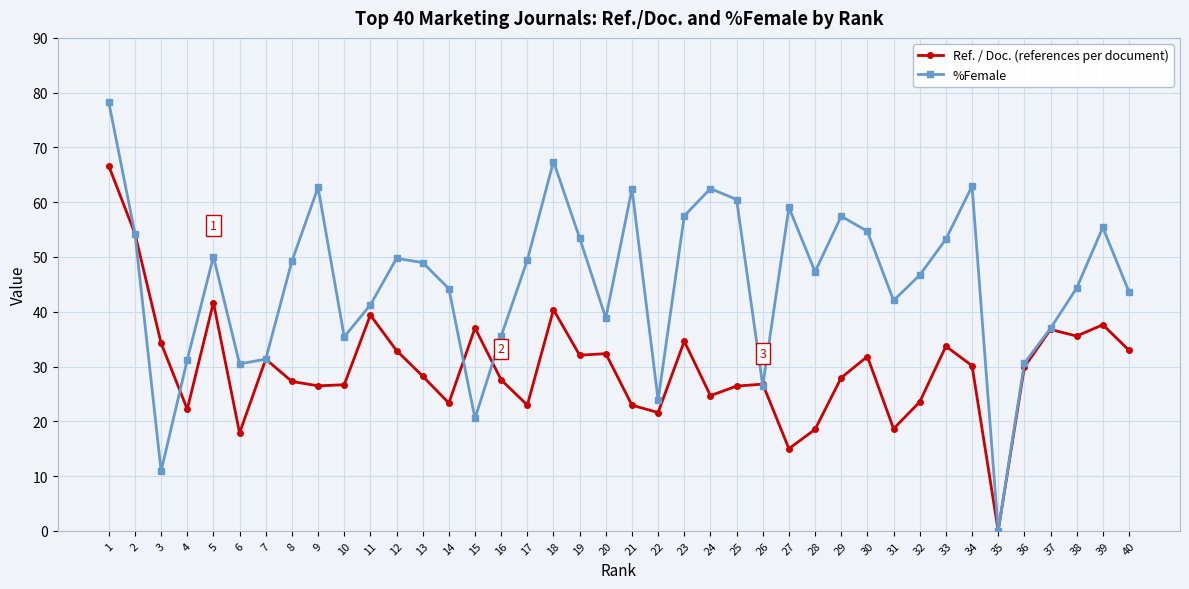

Rank the series at 14 from lowest to highest value.

Ref. / Doc. (references per document), %Female